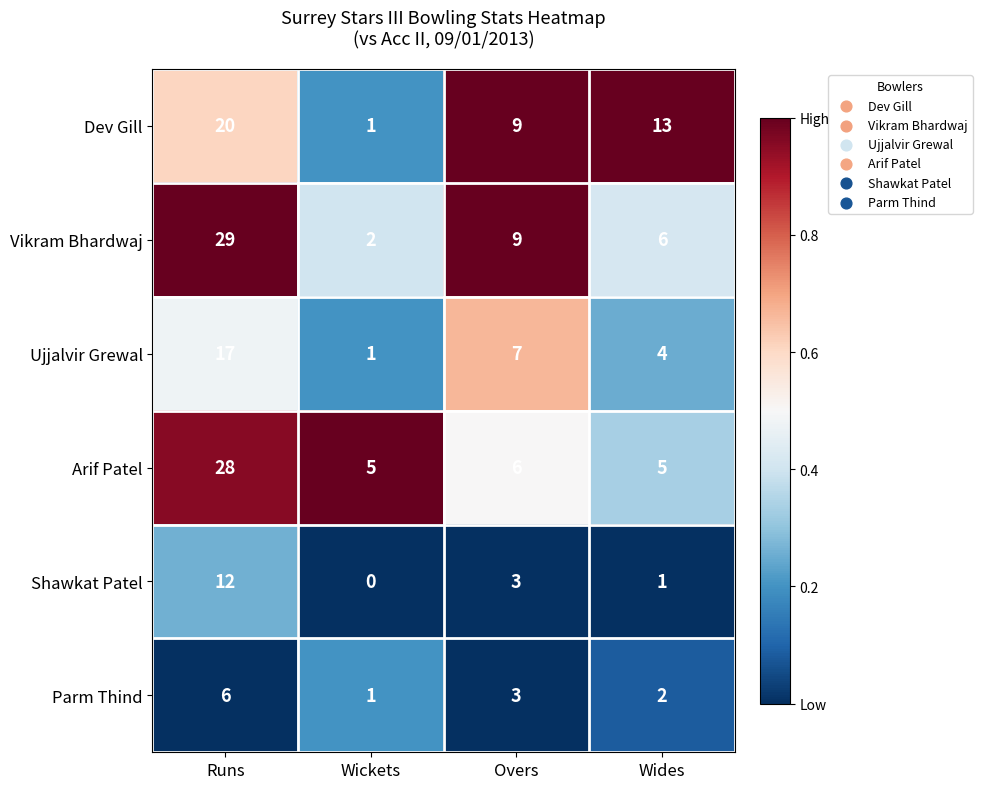

At which category does the chart reach its minimum across all series?

Wickets